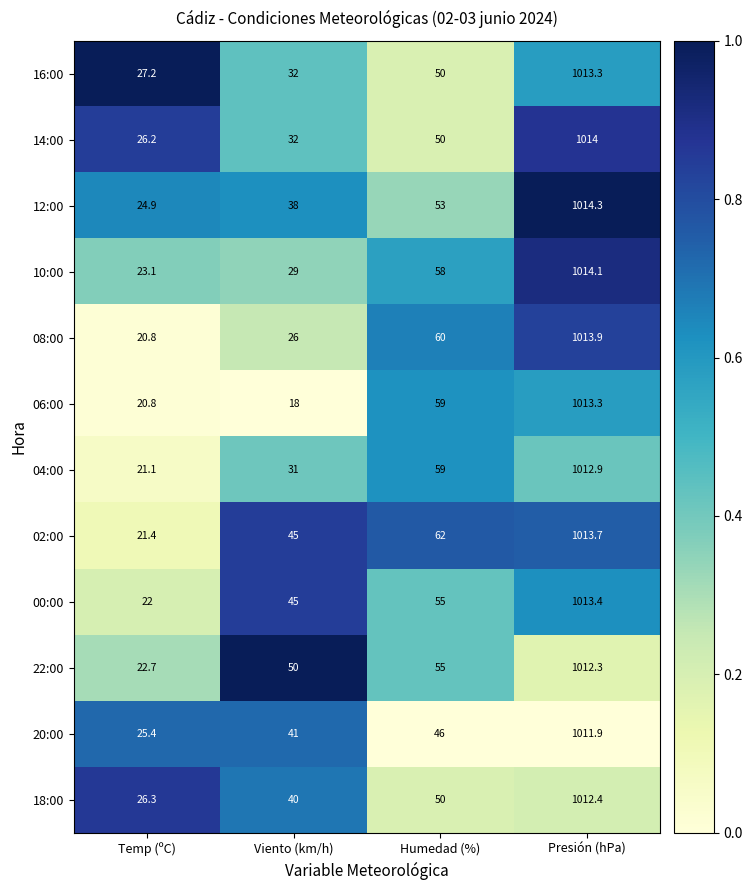

Which category has the highest value in the 12:00 series?

Presión (hPa)